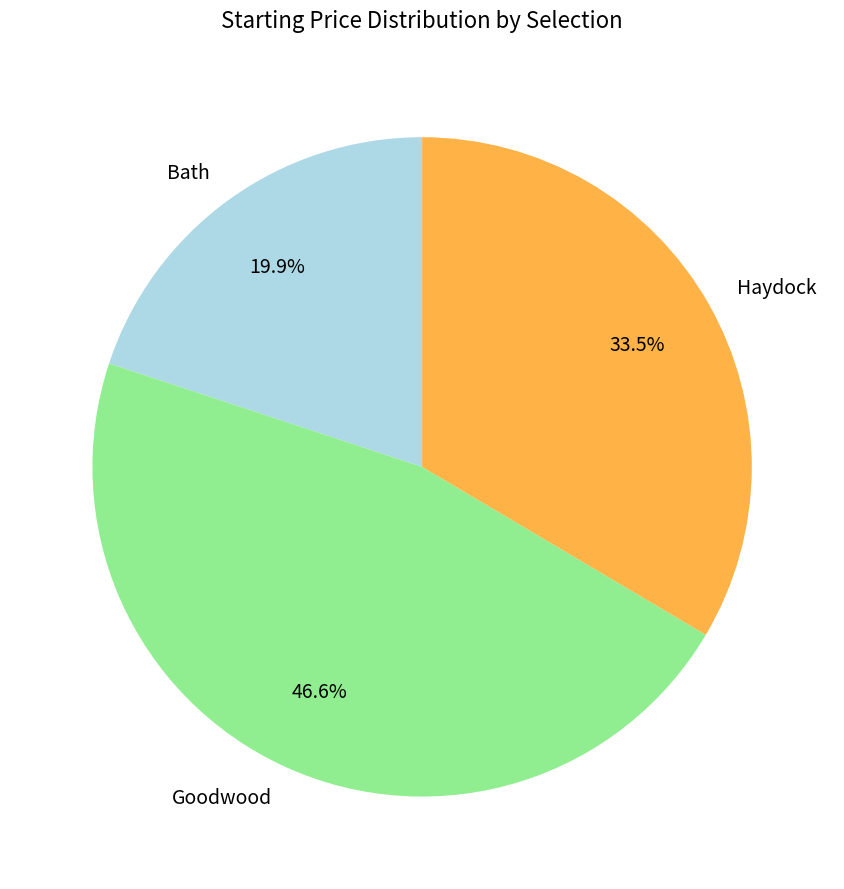

What portion of the pie excludes Haydock?

66.5%